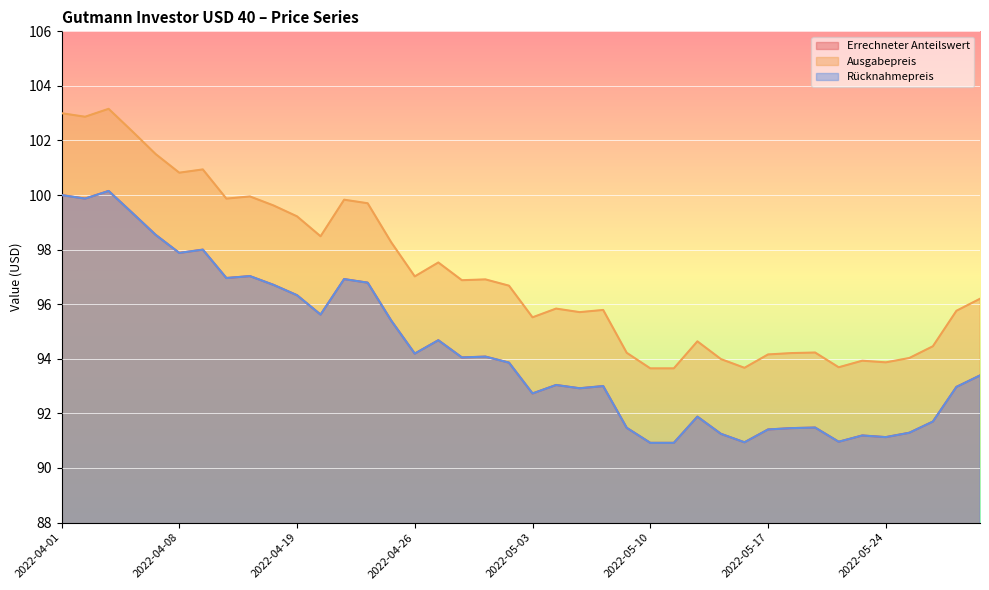

True or false: Ausgabepreis and Errechneter Anteilswert cross at least once.

False